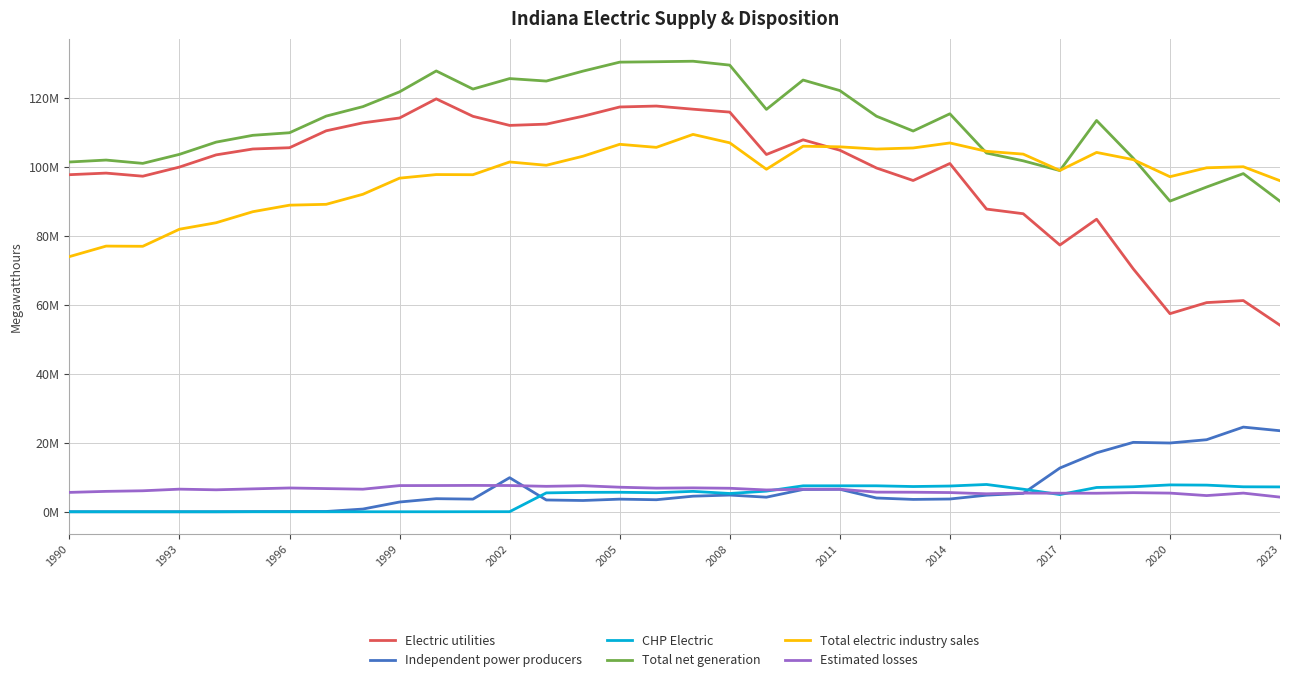

Is this an area chart (filled region under the line)?

No